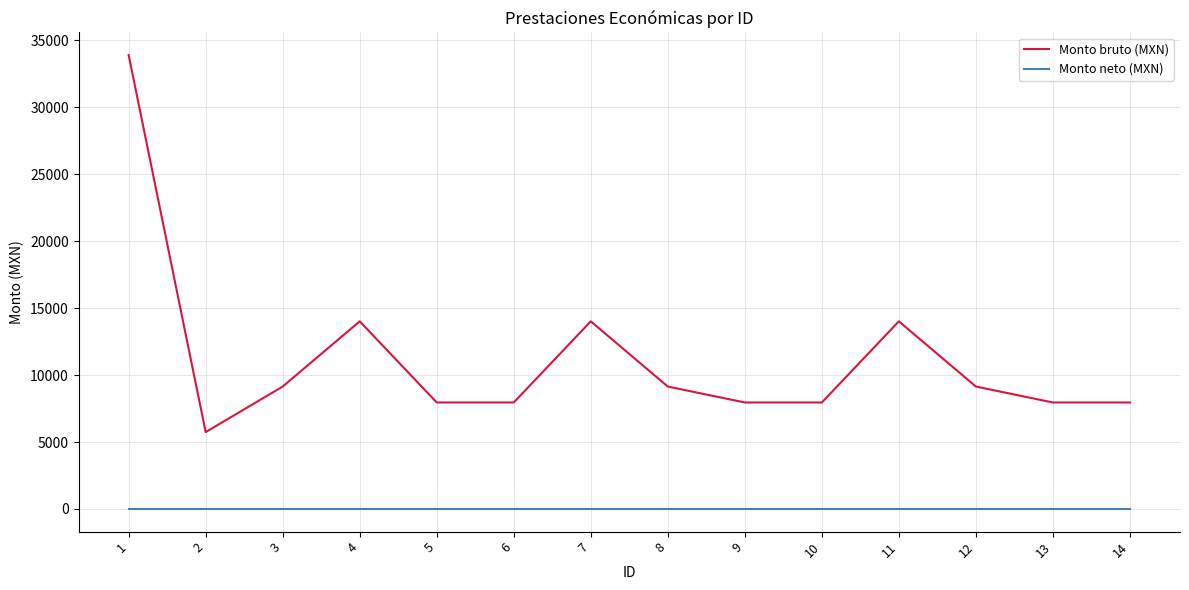

Where is the first local minimum for Monto bruto (MXN)?

2